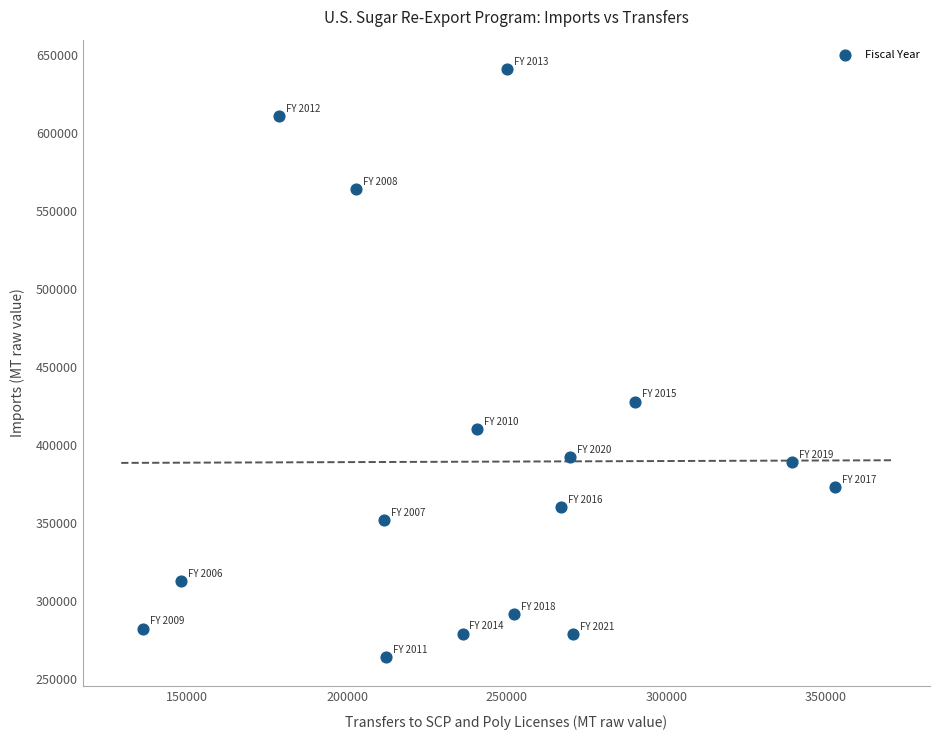

What is the range of X values (max minus min)?

216726.9